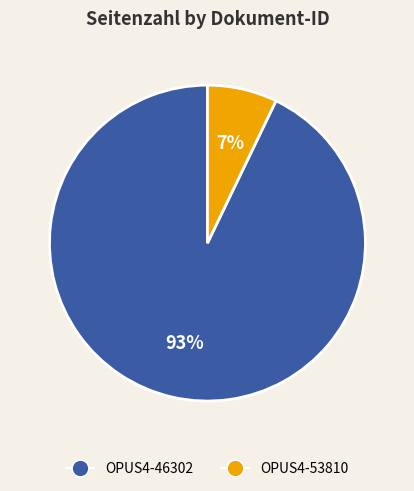

The OPUS4-46302 slice represents 83% of the pie. True or false?

False